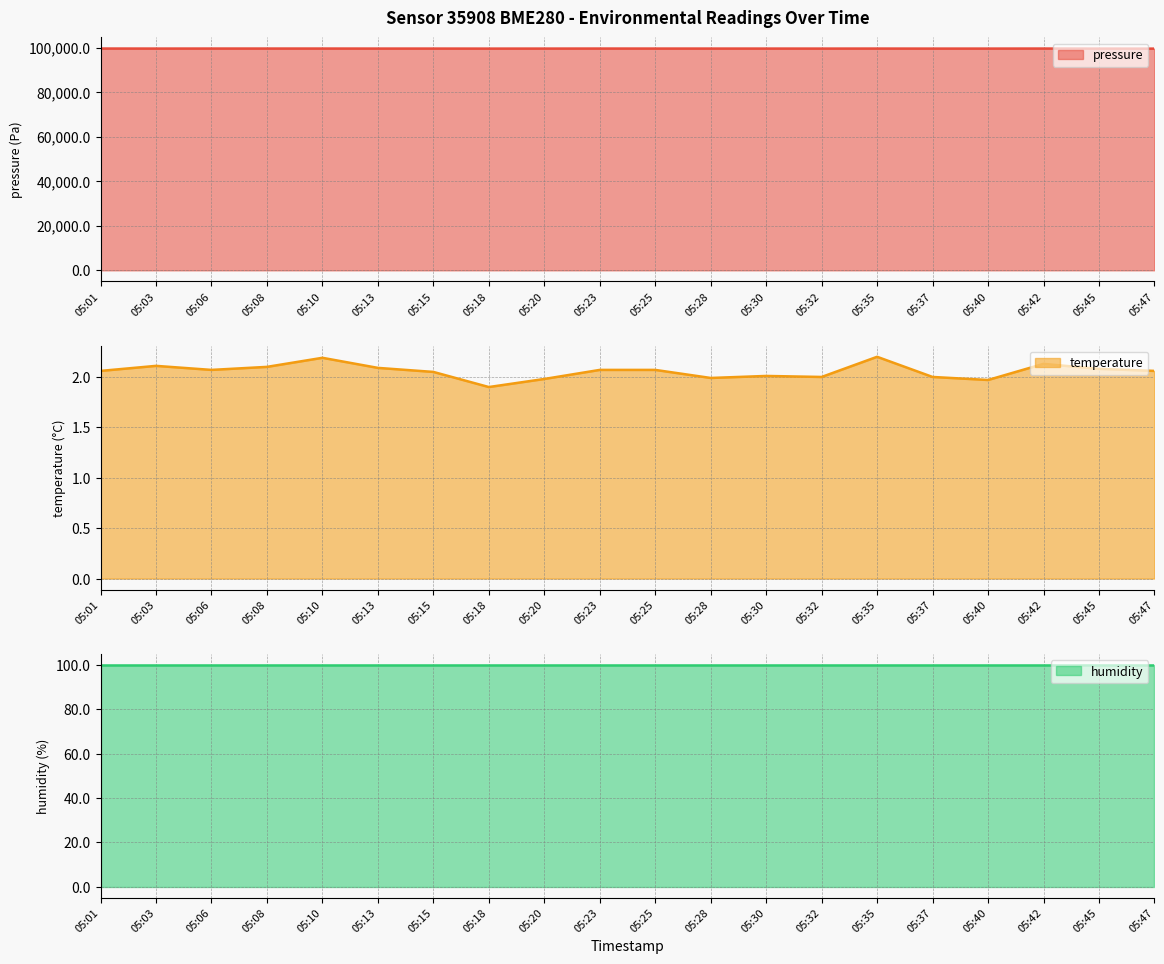

Which series changed the most between 05:28 and 05:37?

pressure